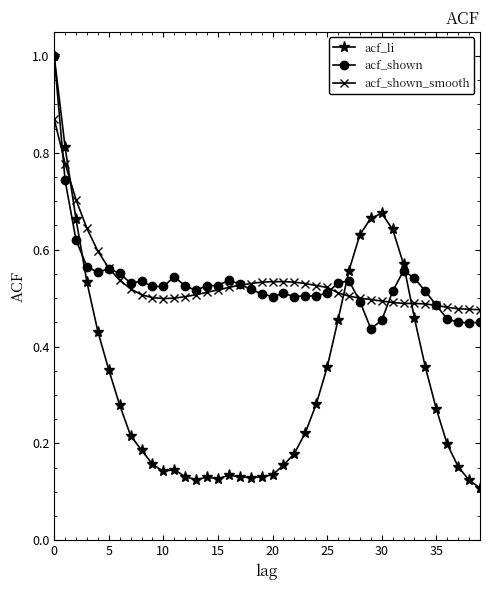

What is the greatest value displayed?

1.0